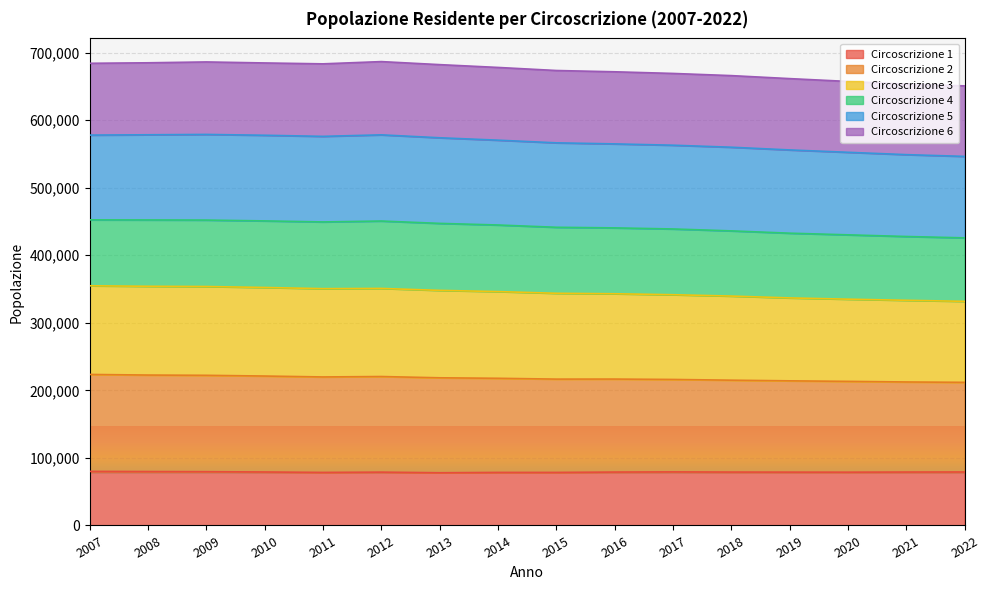

What is the smallest value displayed?

78025